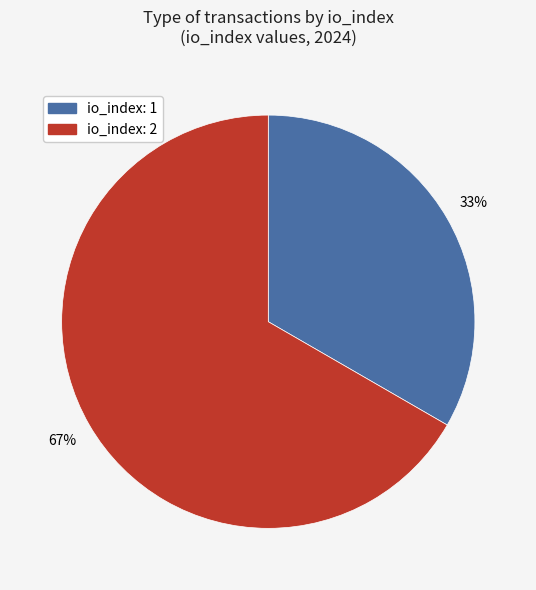

To the nearest percent, what is the average slice percentage?

50%